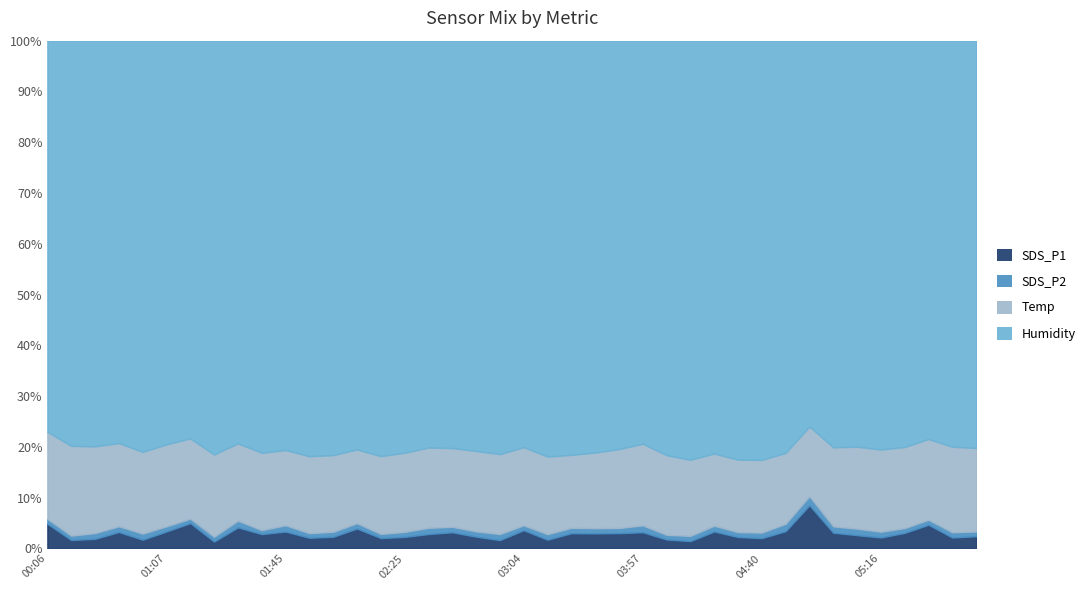

What is the label of the 6th point from the left?

01:07